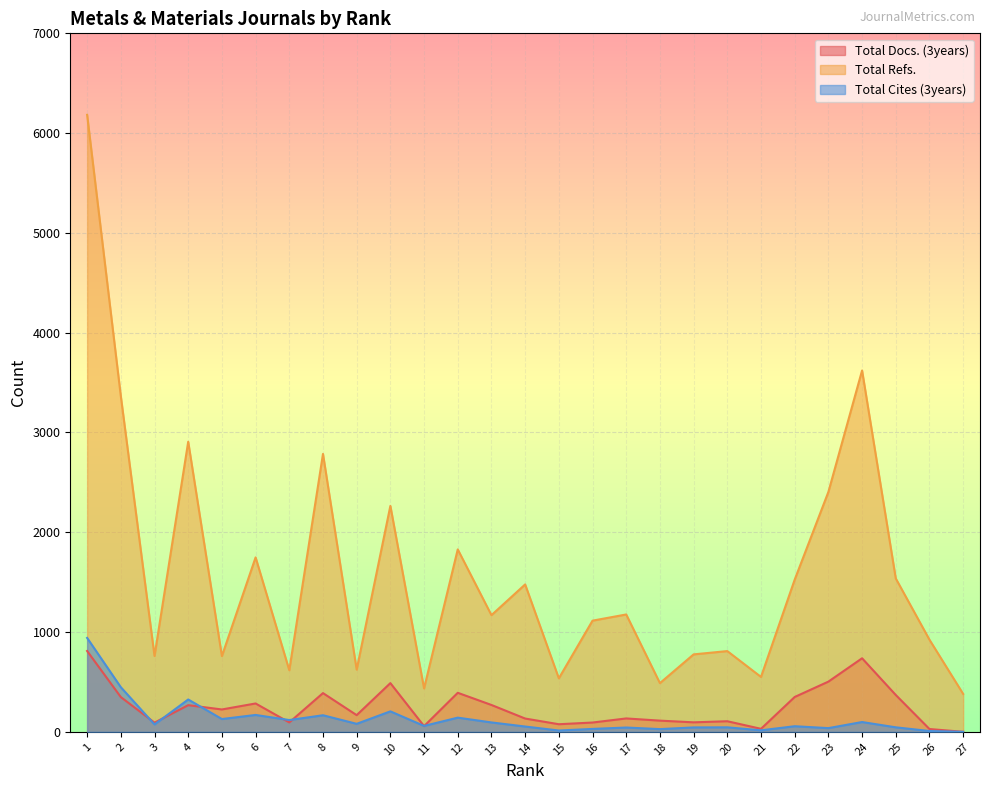

What is the difference between the highest and lowest values at 16?

1085